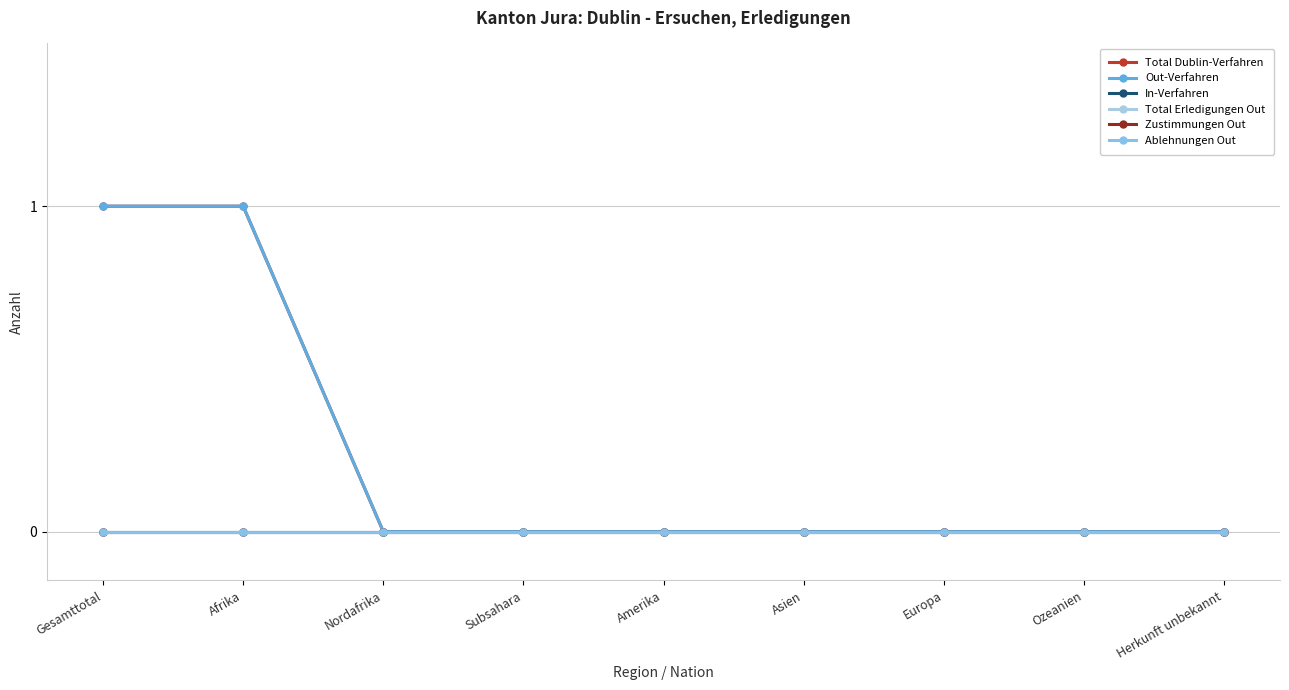

Which series has the largest total across all categories?

Total Dublin-Verfahren